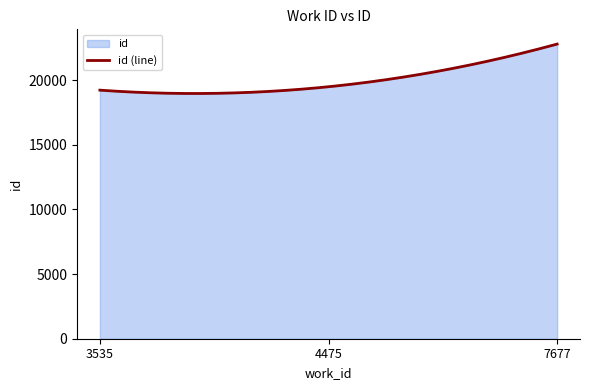

Is it true that the value at 7677 is 22778?

True